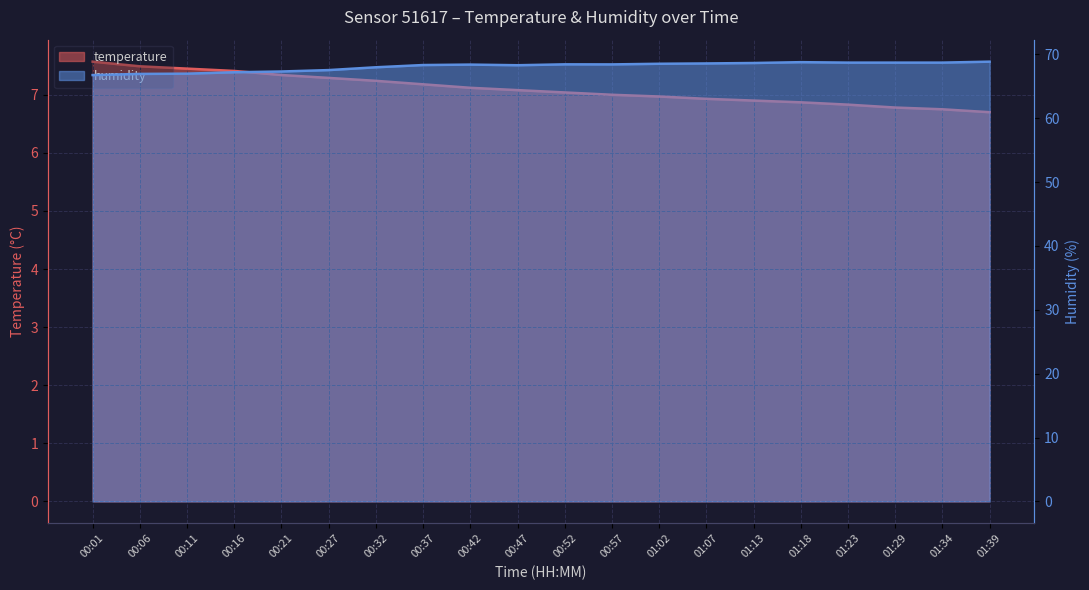

What is the sum of all humidity values?

1362.2